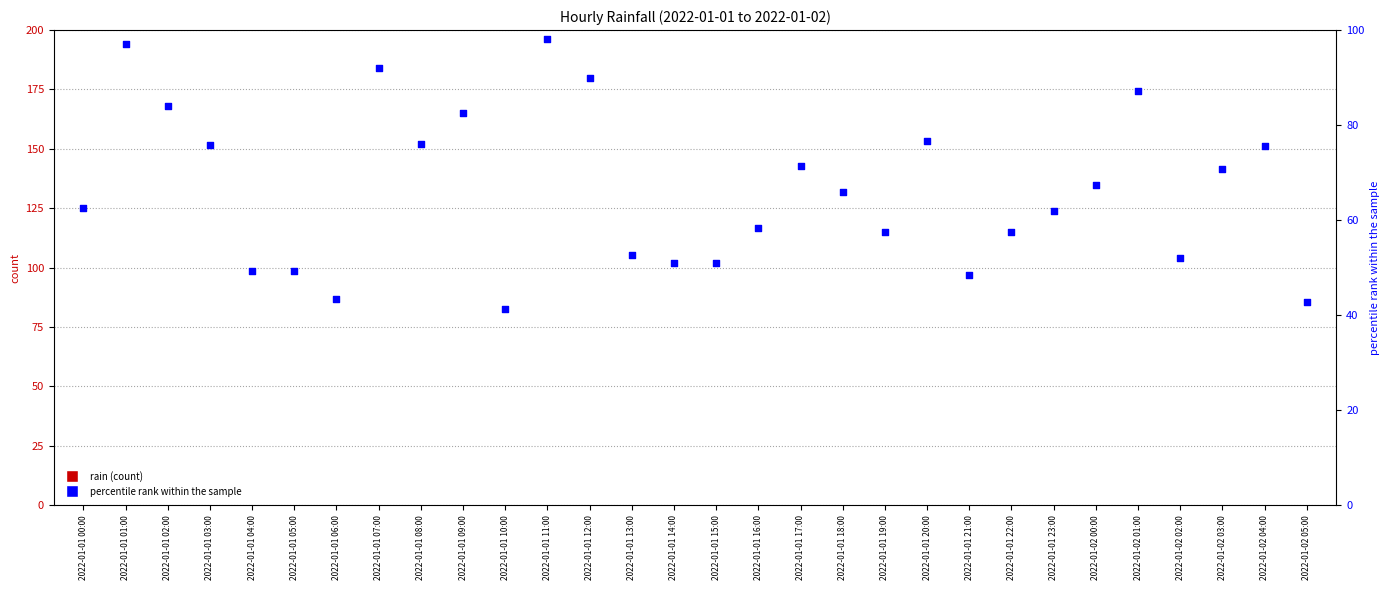

Which series has the largest Y range (max minus min)?

percentile rank within the sample